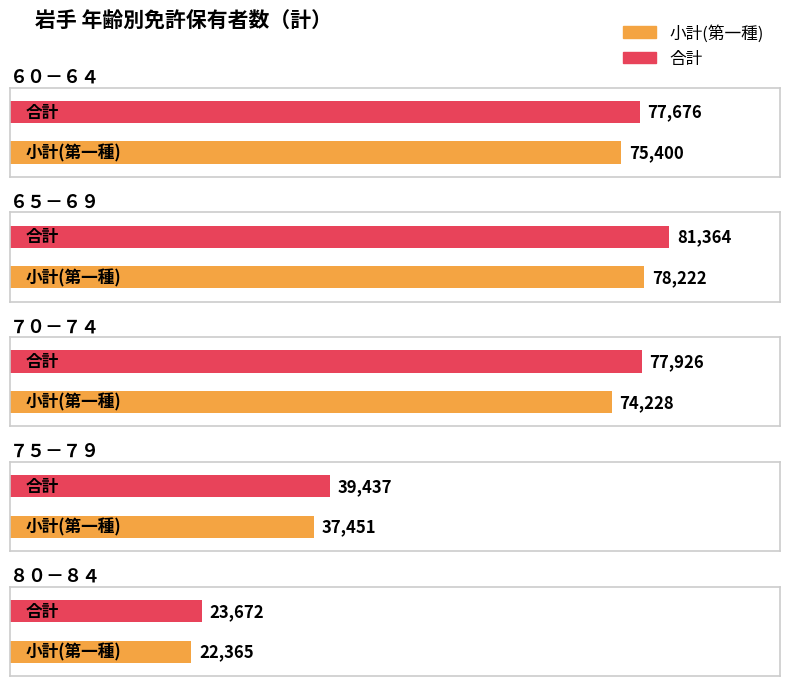

Between ７５－７９ and ８０－８４, which series saw the biggest shift?

合計